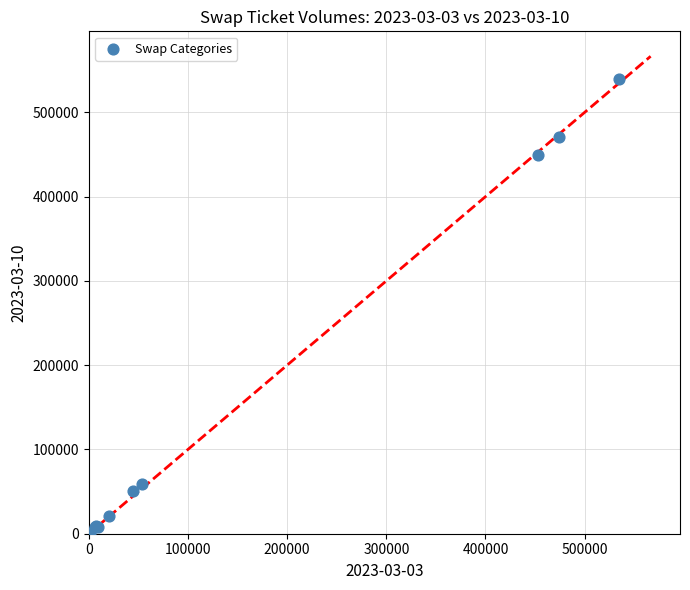

What Y value in the scatter plot is closest to 270476?

449964